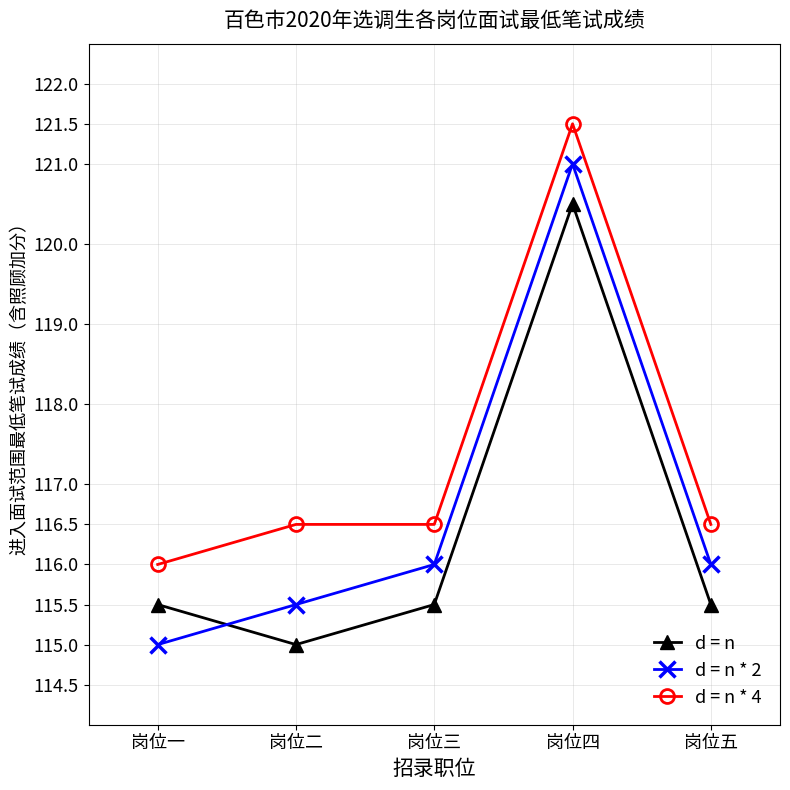

True or false: d = n * 4 and d = n intersect in this chart.

False